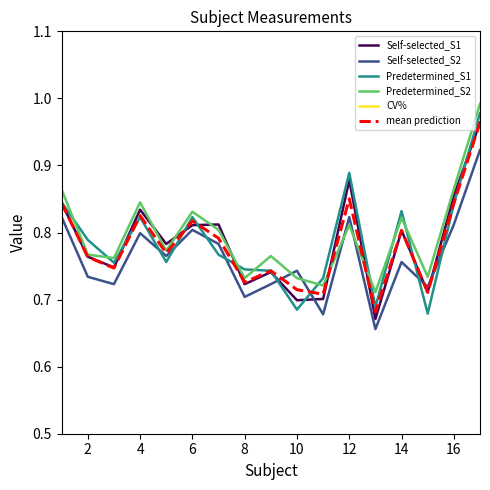

The value of Self-selected_S2 at 8 is 0.7. True or false?

True